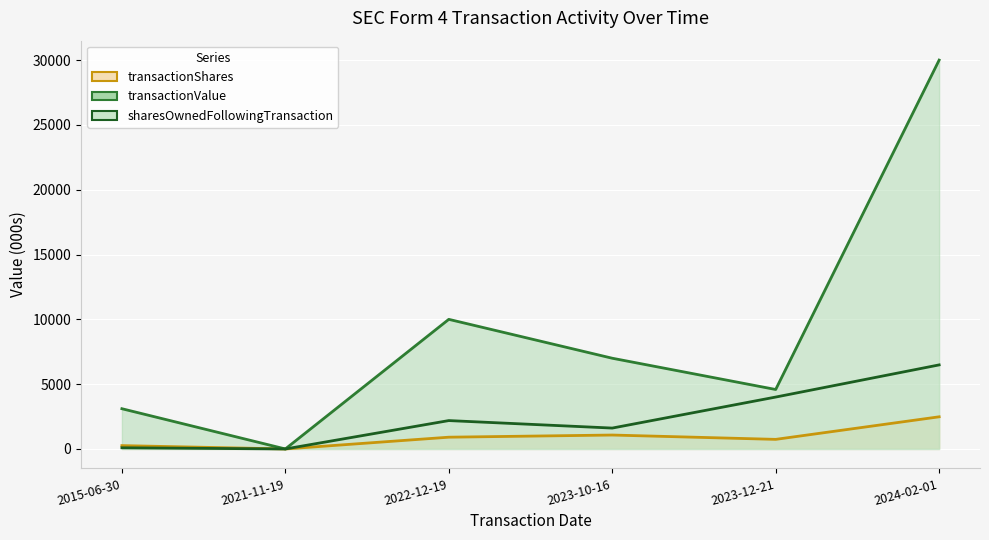

True or false: transactionValue has more than 1 interior local peaks.

False